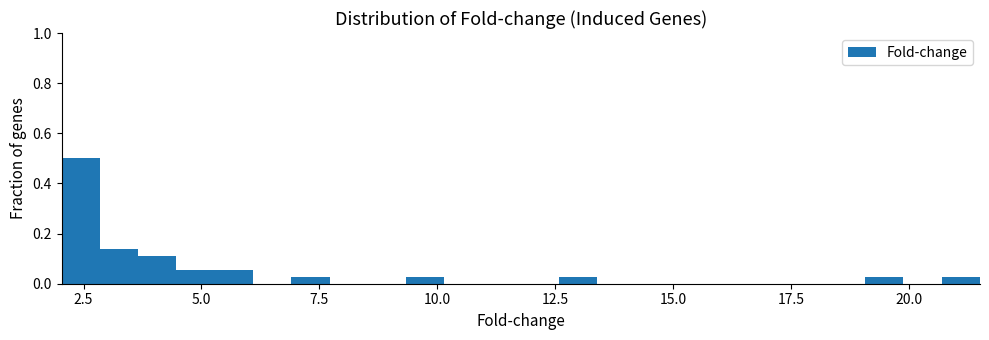

Read against the x-axis, roughly where is the centre of the tallest bar?

2.5